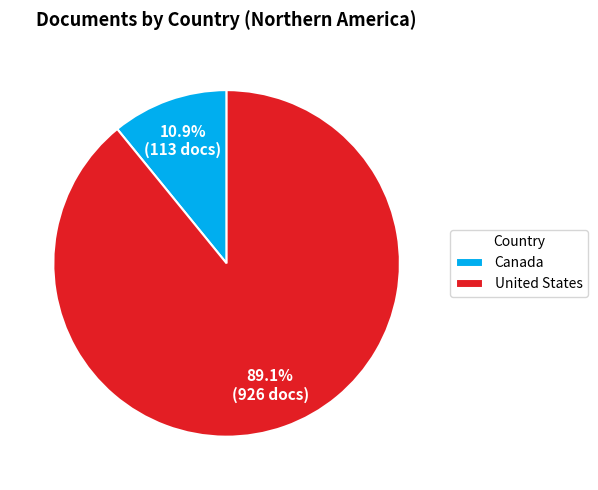

Is United States the majority of the pie?

Yes